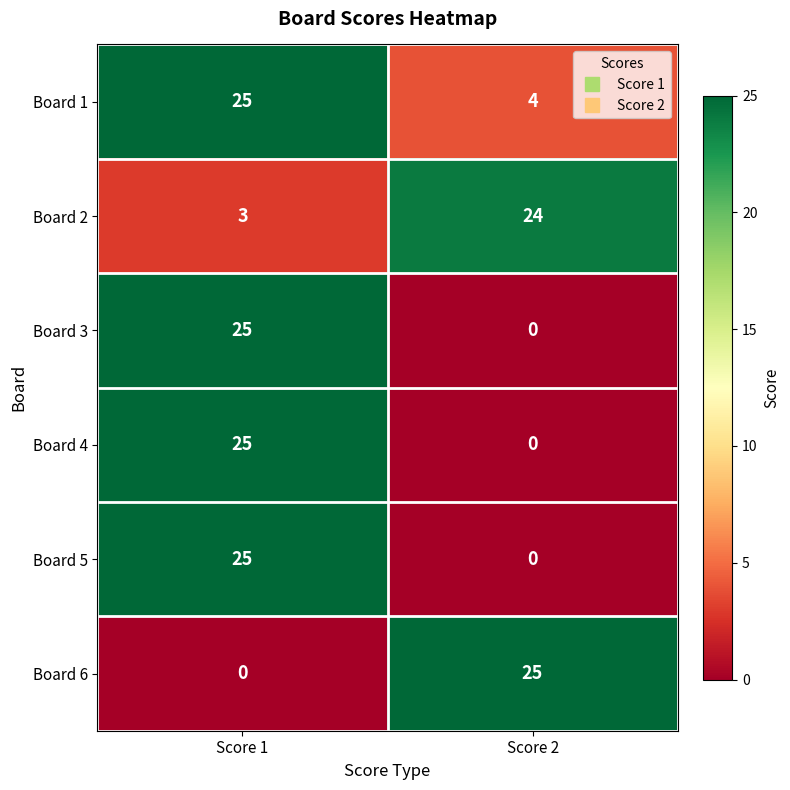

Reading right to left, what are all the values shown in this chart?

Board 1: Score 2=4	Score 1=25
Board 2: Score 2=24	Score 1=3
Board 3: Score 2=0	Score 1=25
Board 4: Score 2=0	Score 1=25
Board 5: Score 2=0	Score 1=25
Board 6: Score 2=25	Score 1=0